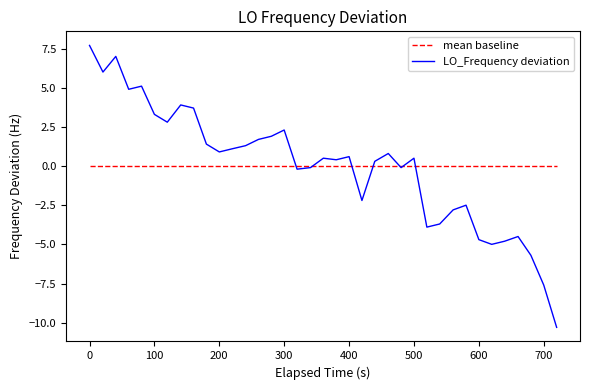

What is the greatest value displayed?

7.7